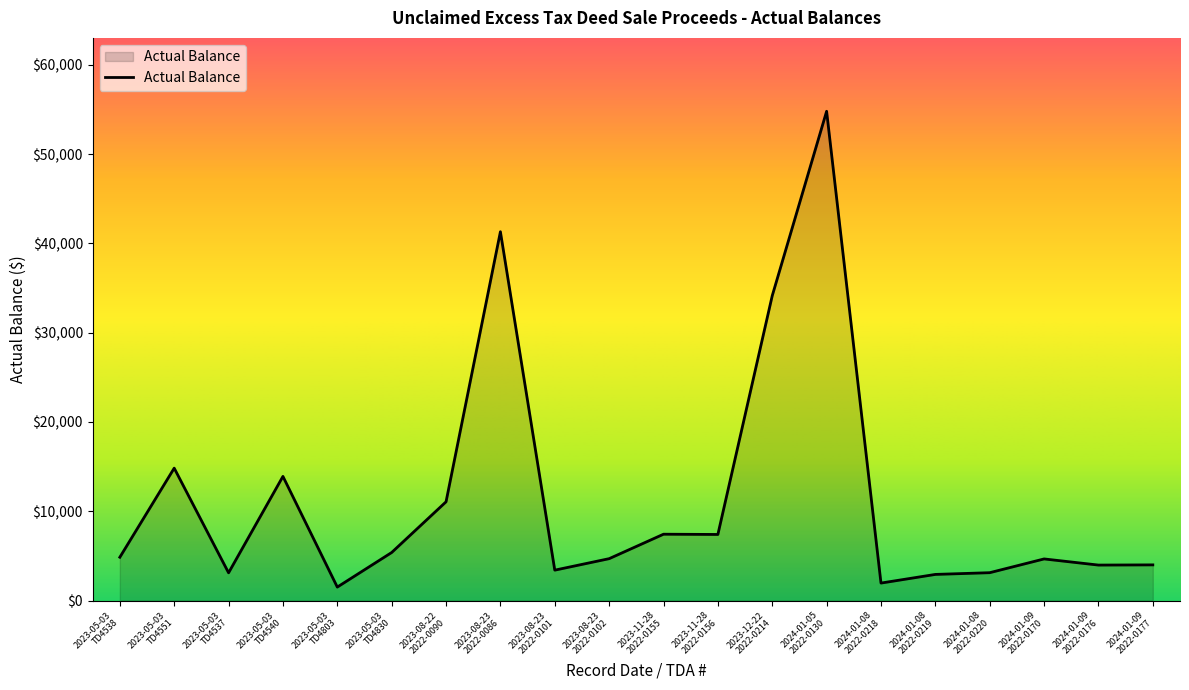

The chart shows a value of 3976.8 at 2024-01-09
2022-0176. True or false?

True